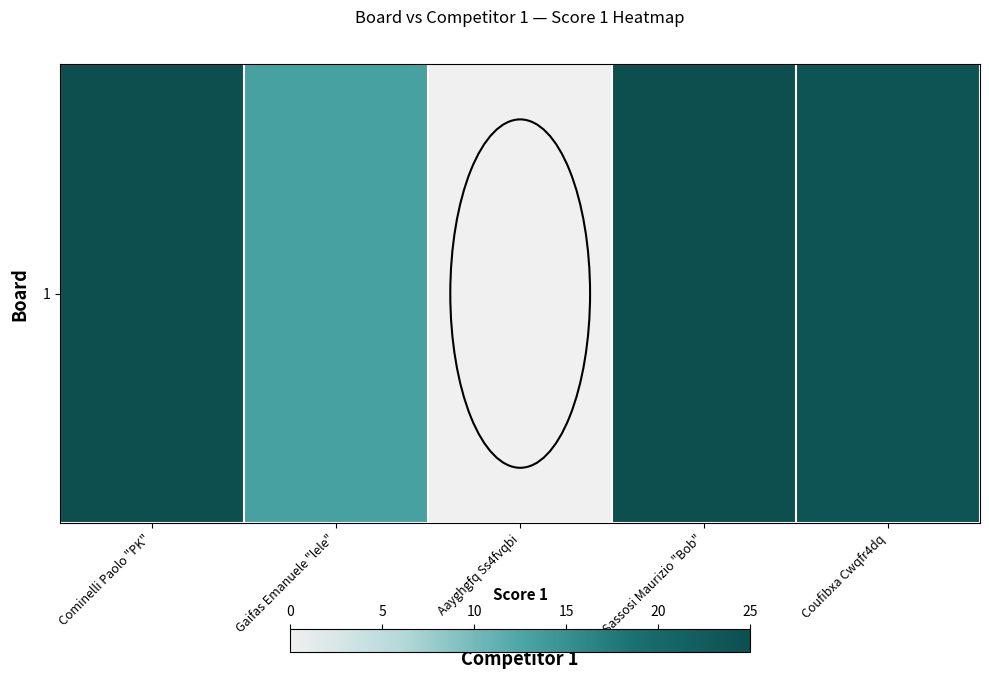

The chart shows a value of 25 at Cominelli Paolo "PK". True or false?

True